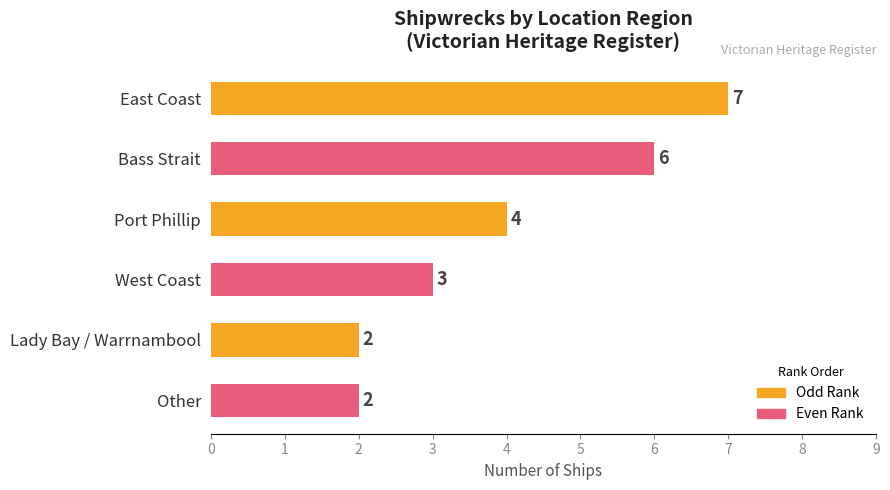

True or false: the data shows 5 at West Coast.

False